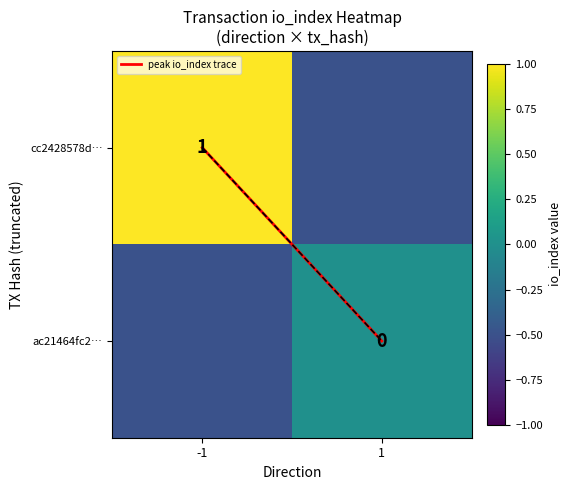

How many negative values does the cc2428578d… series have?

1